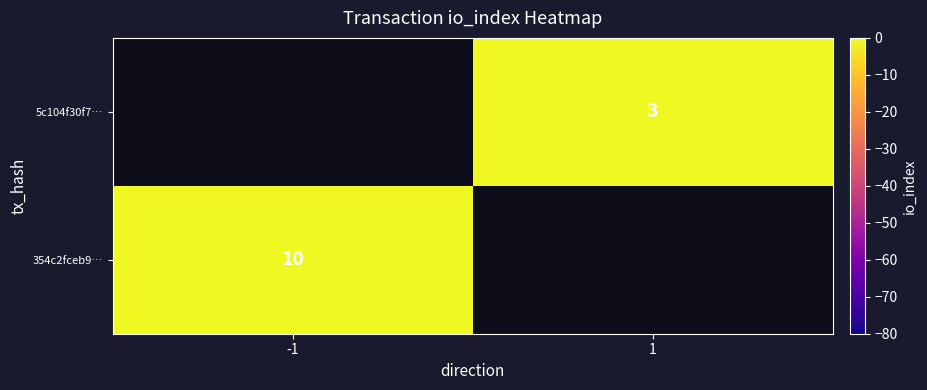

Is the value of 354c2fceb9… at -1 greater than the value of 5c104f30f7… at 1?

Yes